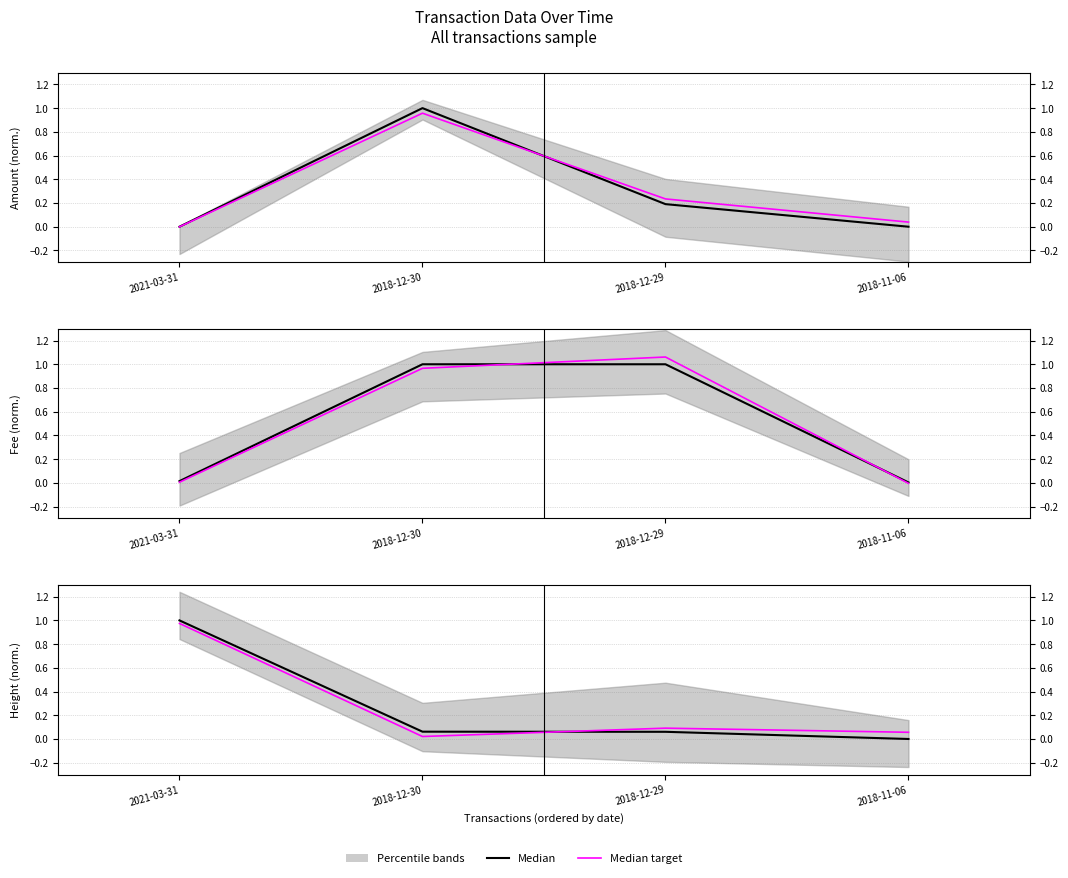

What position from the right is 2018-12-30?

3